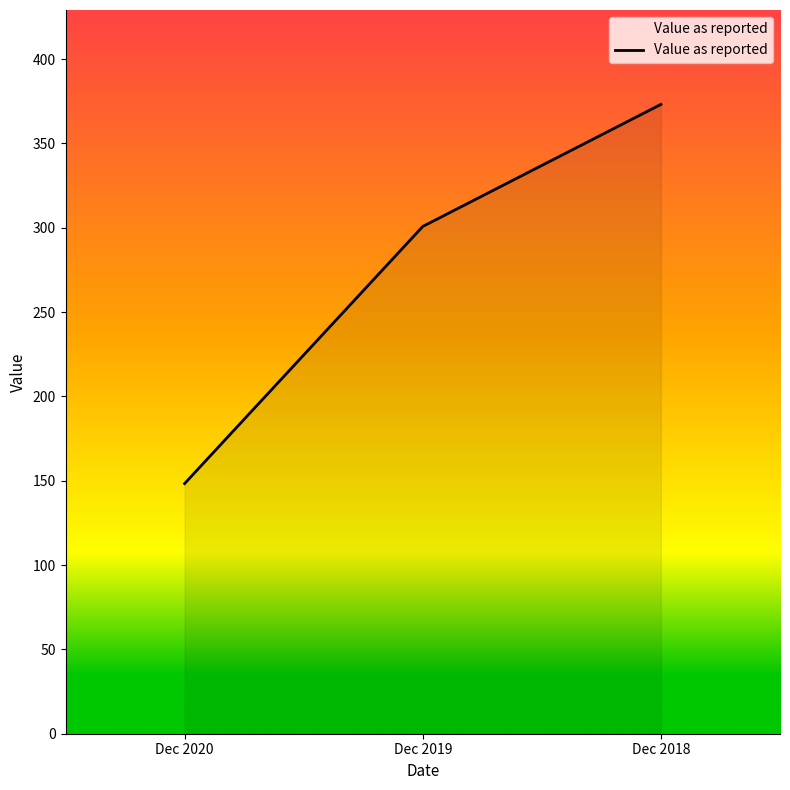

Which category has the lowest value across all series?

Dec 2020